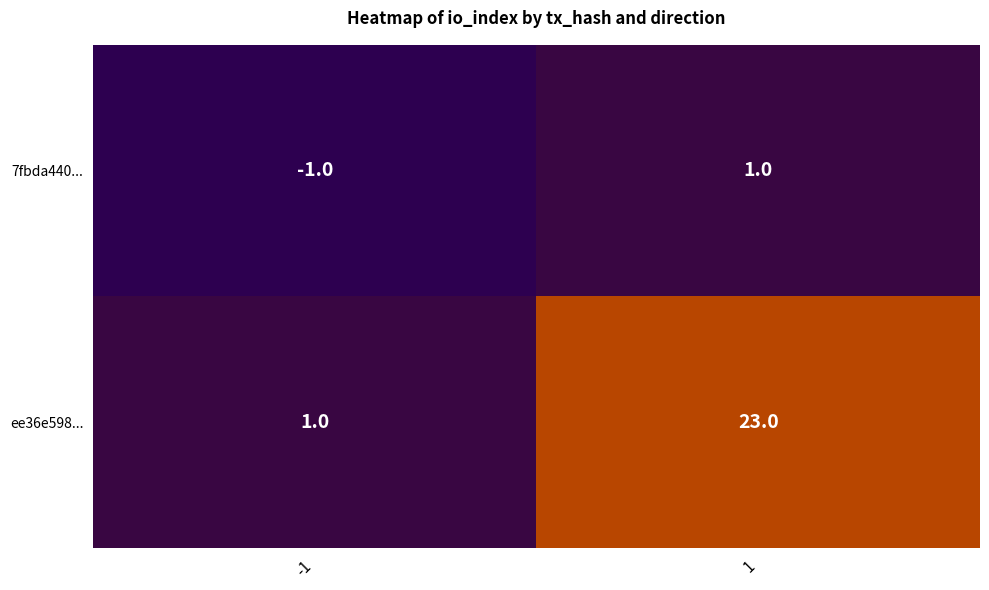

What is the spread (max minus min) of values at 1?

22